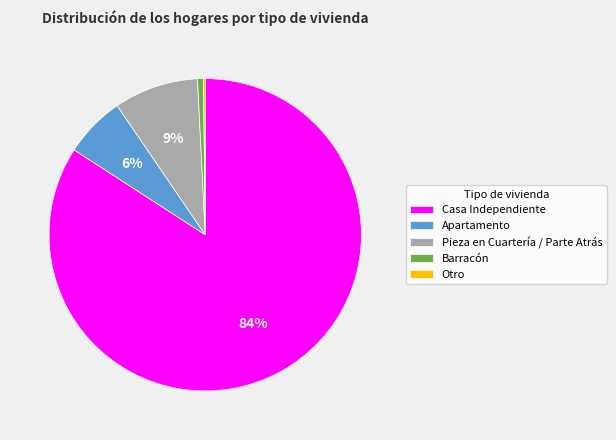

Which has a higher value, Barracón or Casa Independiente?

Casa Independiente